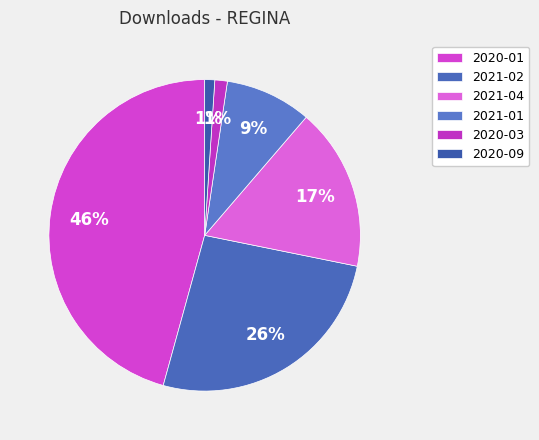

What is the largest slice in the pie chart?

2020-01